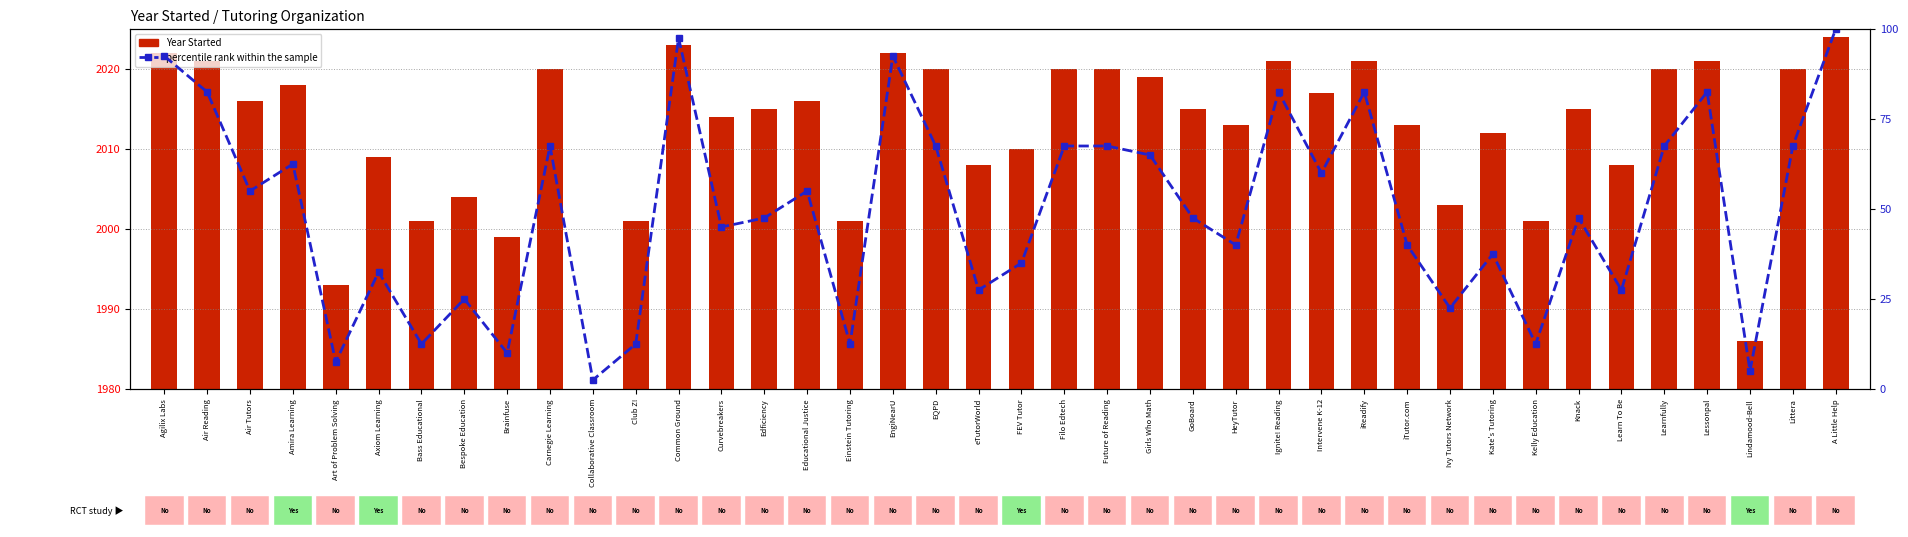

Are the bars grouped side by side (vs. stacked)?

Yes